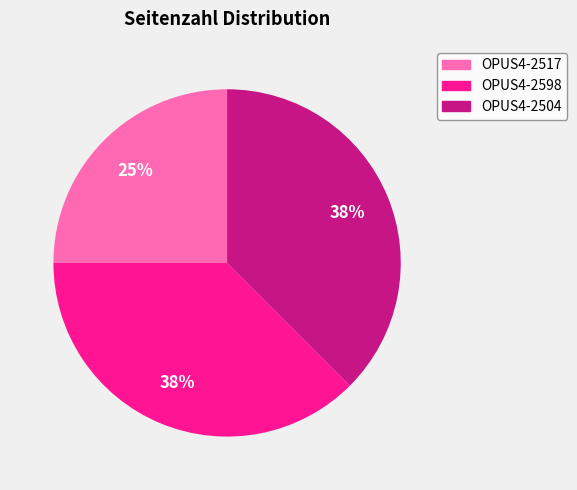

To the nearest percent, what is the average slice percentage?

33%